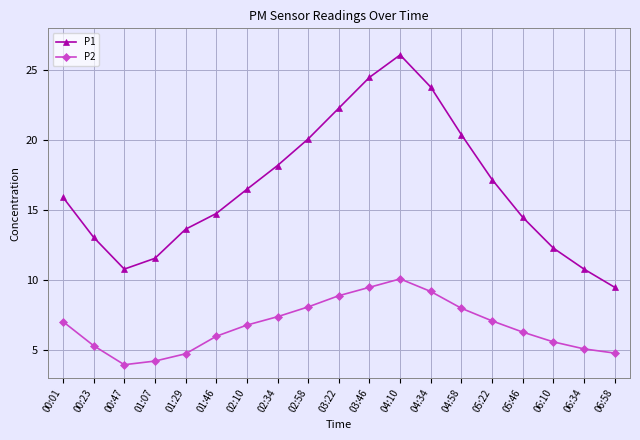

List the series in order of their overall mean, lowest first.

P2, P1